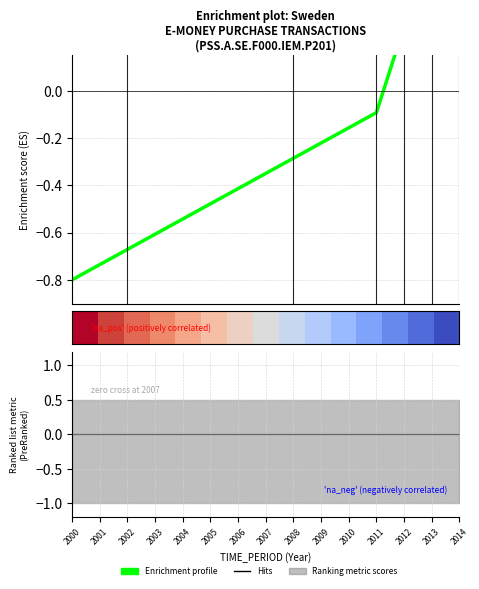

What is the sum of the Enrichment profile values at 2008 and 2011?

-0.4